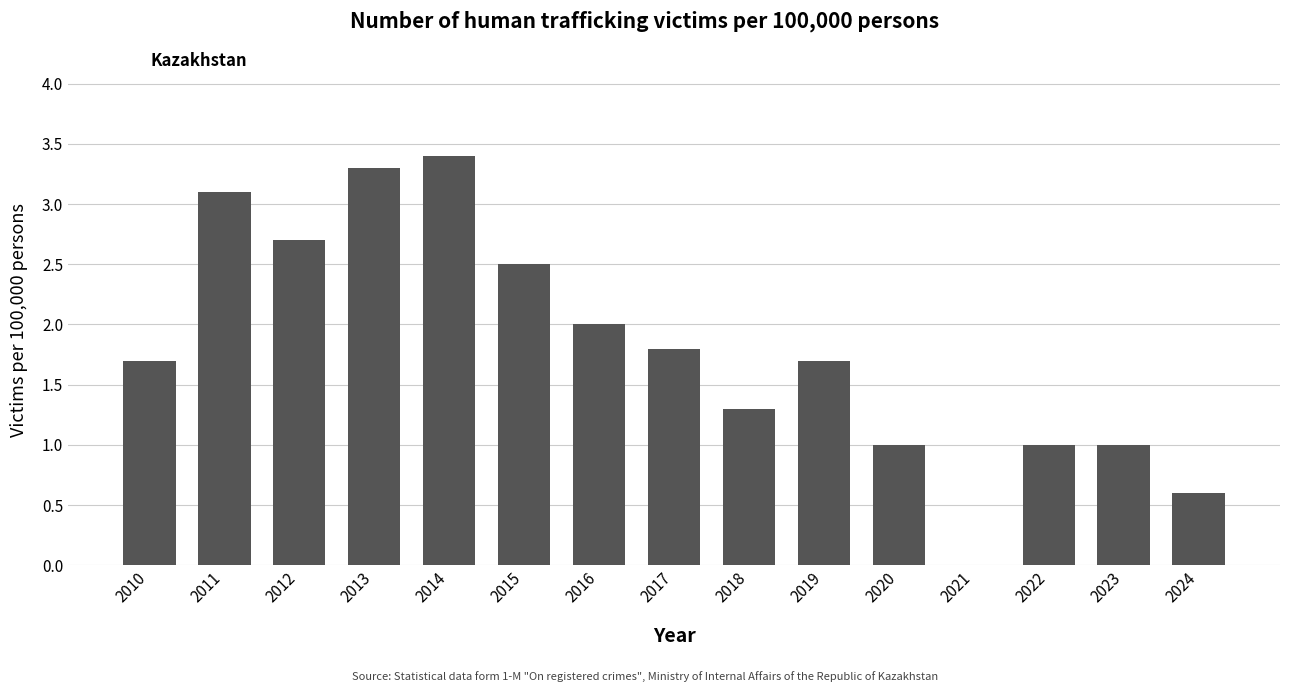

What is the ratio of the value at 2015 to the value at 2012?

0.9